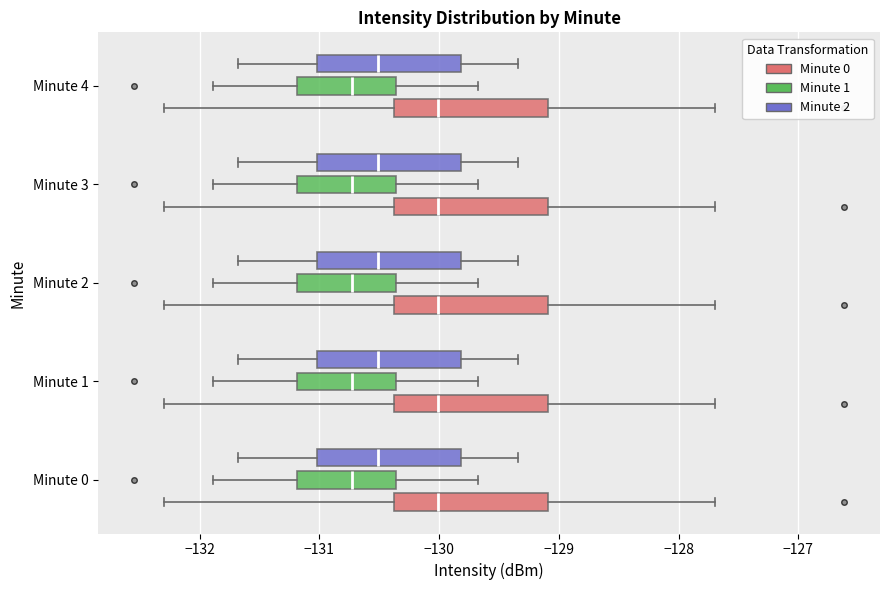

Where is the right edge of the box for Minute 0 (Minute 2) on the x-axis? The values are not printed on the chart, so give them approximately, as read against the axis.

-129.8